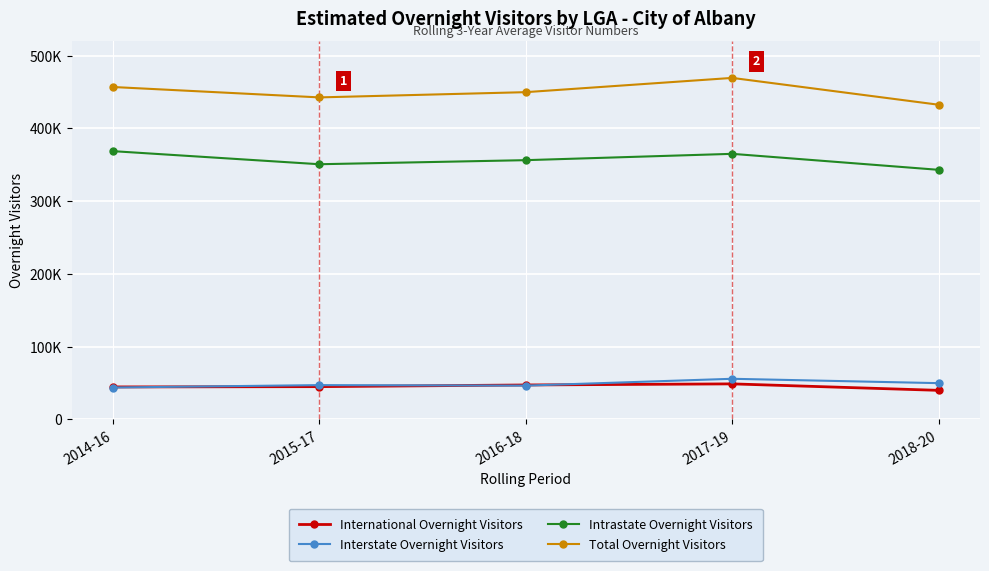

Does the chart have visible grid lines?

Yes